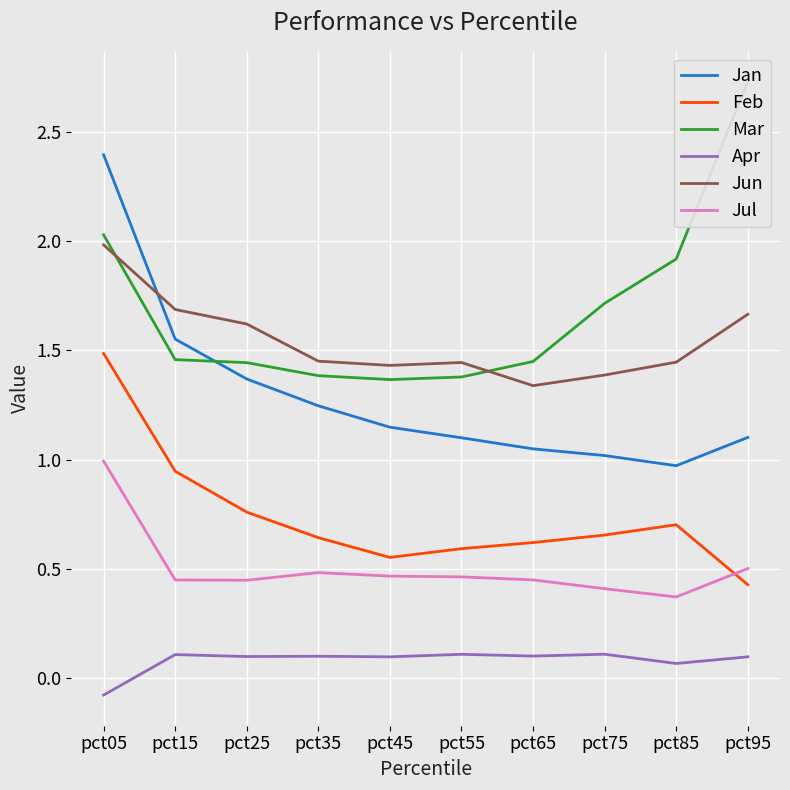

At which category does Jul reach its first local peak?

pct35